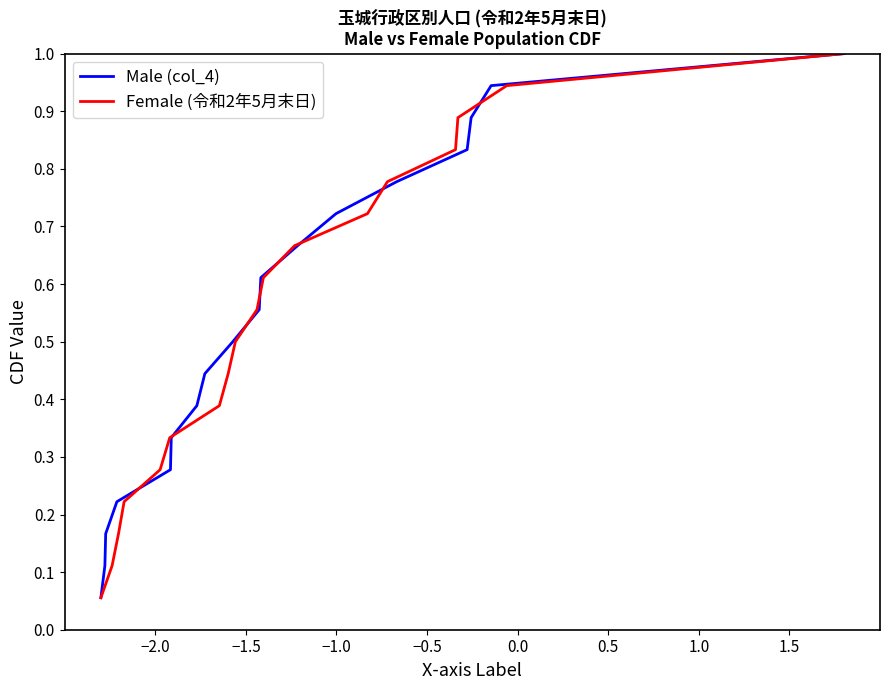

What is the average value of the Male (col_4) series?

0.5